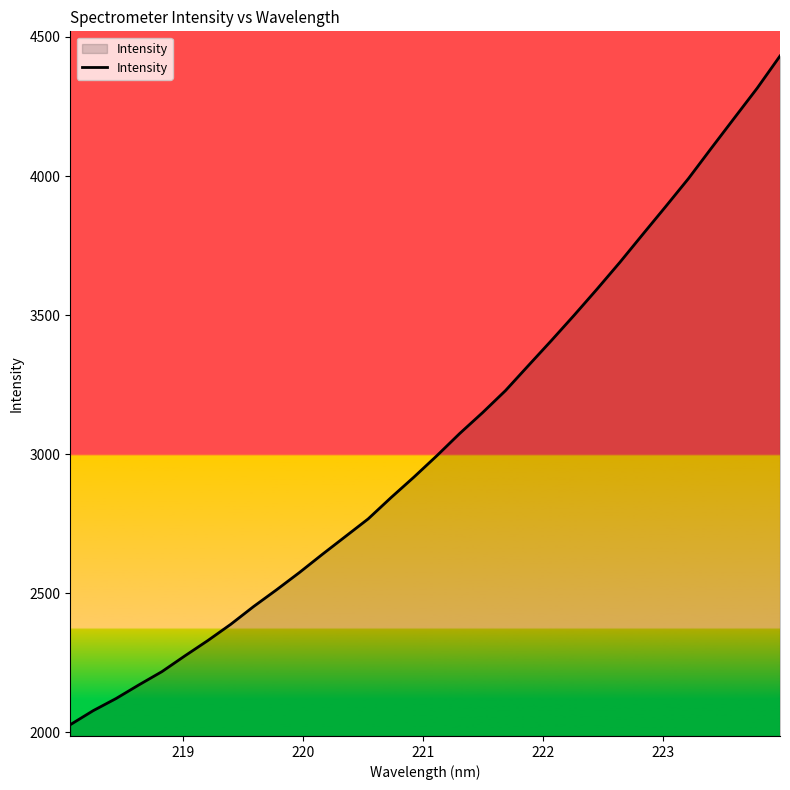

What is the difference between the maximum and minimum values?

2403.9